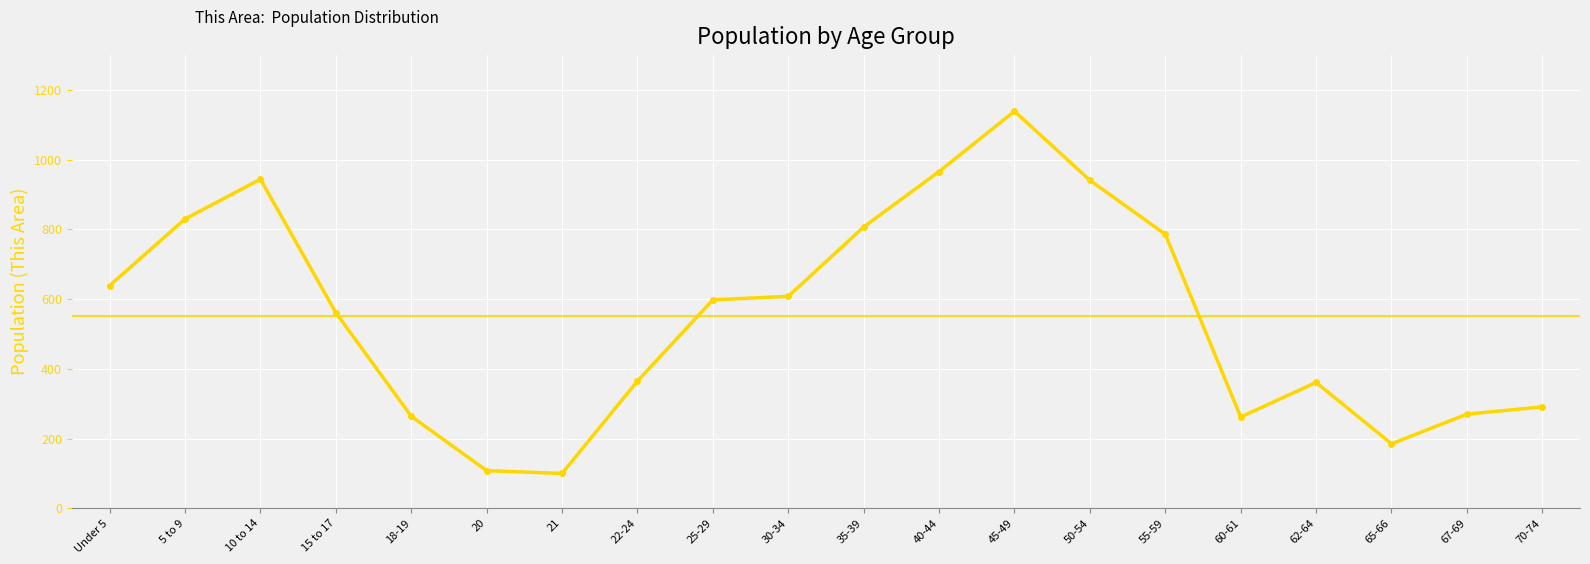

Is it true that the value at 65-66 is 185?

True